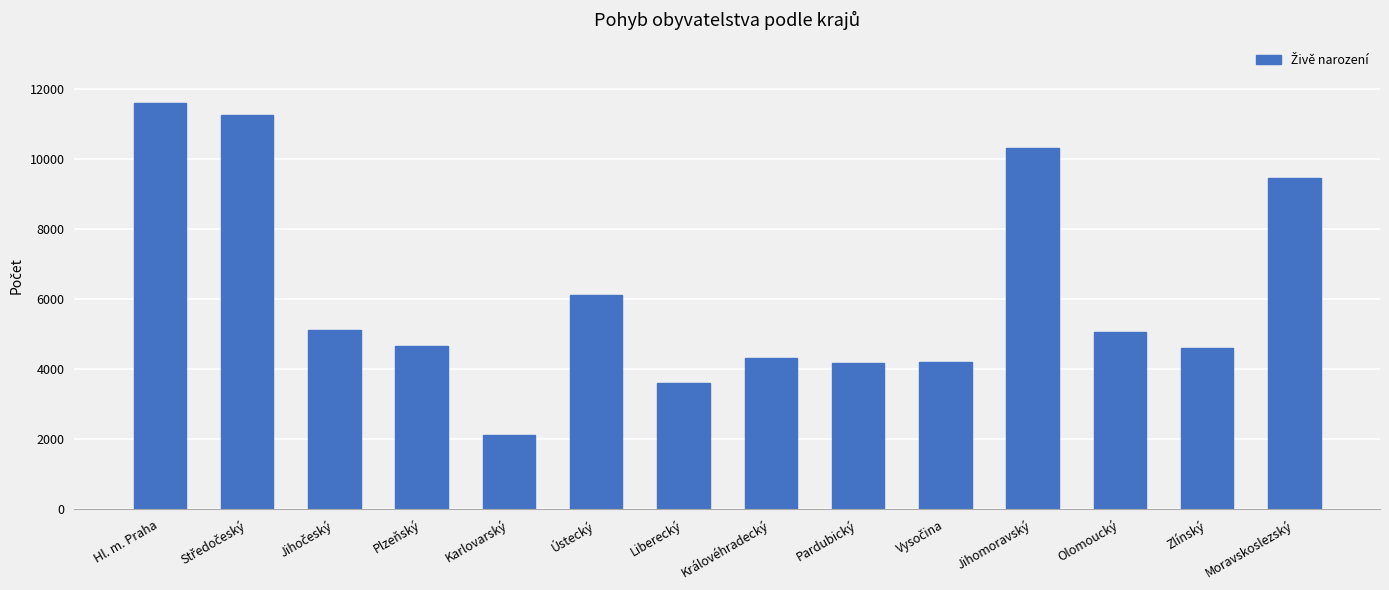

What is the label of the 1st bar from the right?

Moravskoslezský